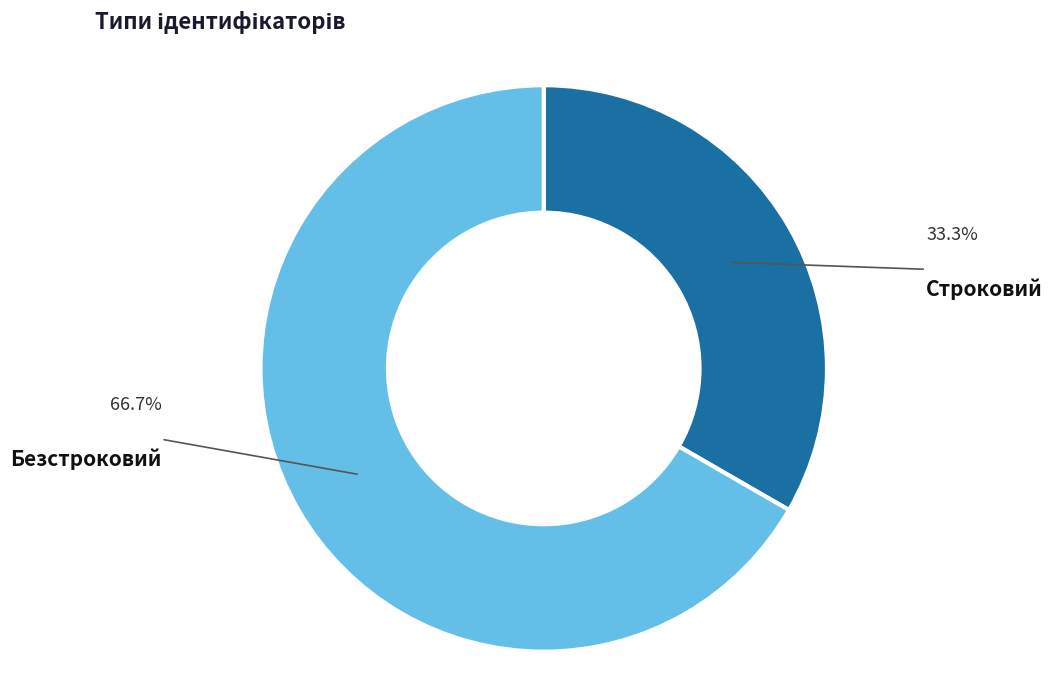

What is the ratio of the value at Строковий to the value at Безстроковий?

0.5